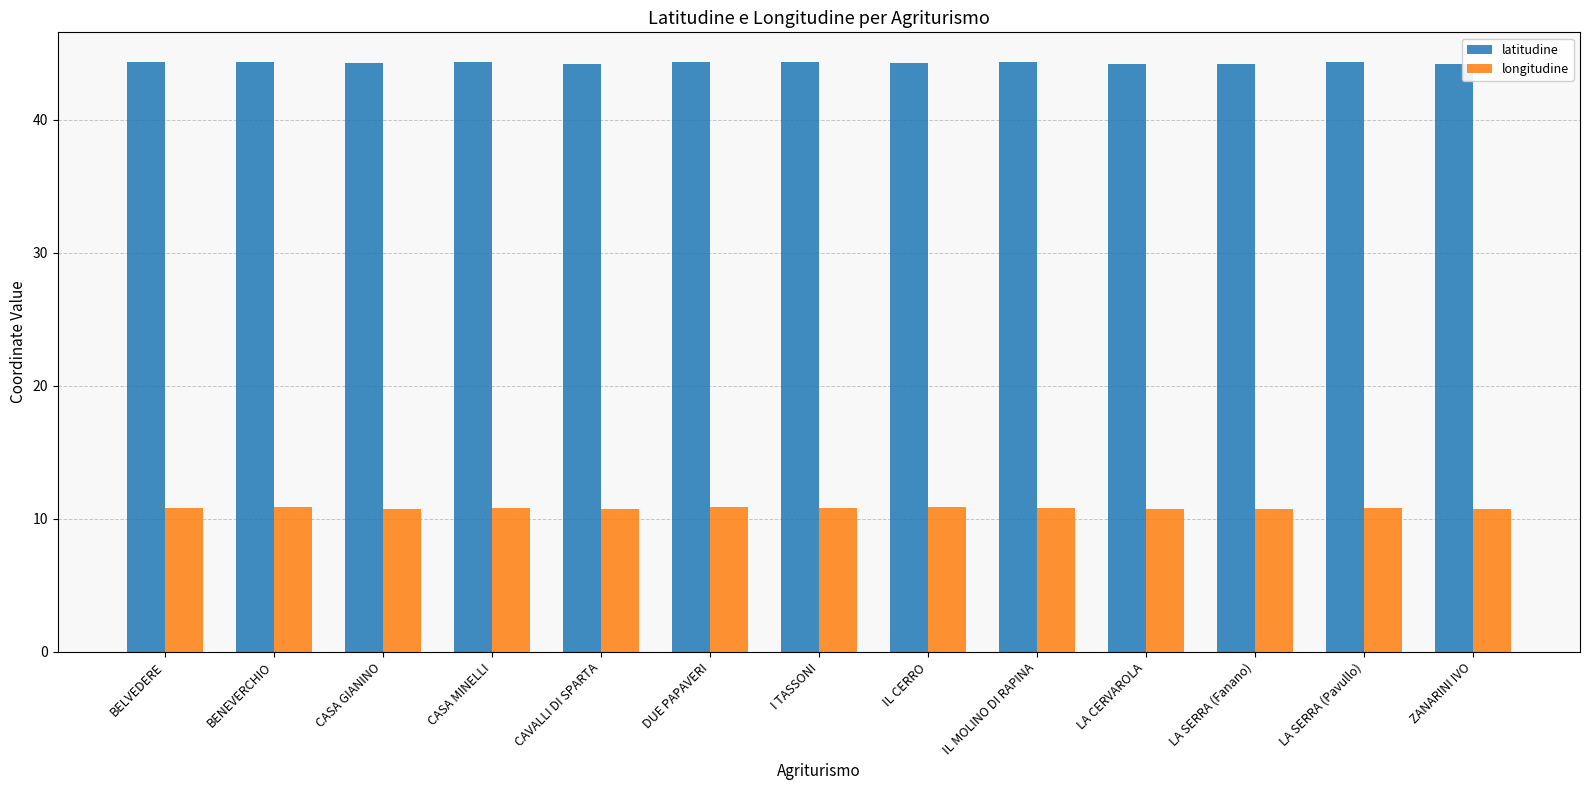

List the series in order of their overall mean, lowest first.

longitudine, latitudine